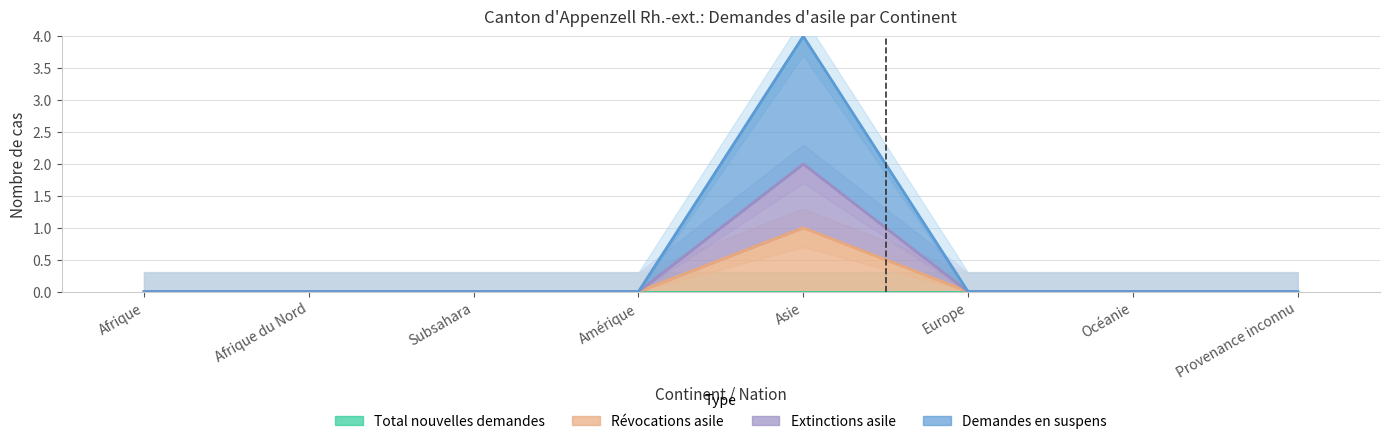

At which category is the sum across all series the highest?

Asie